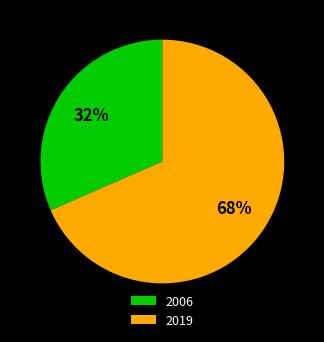

To the nearest percent, what is the average slice percentage?

50%